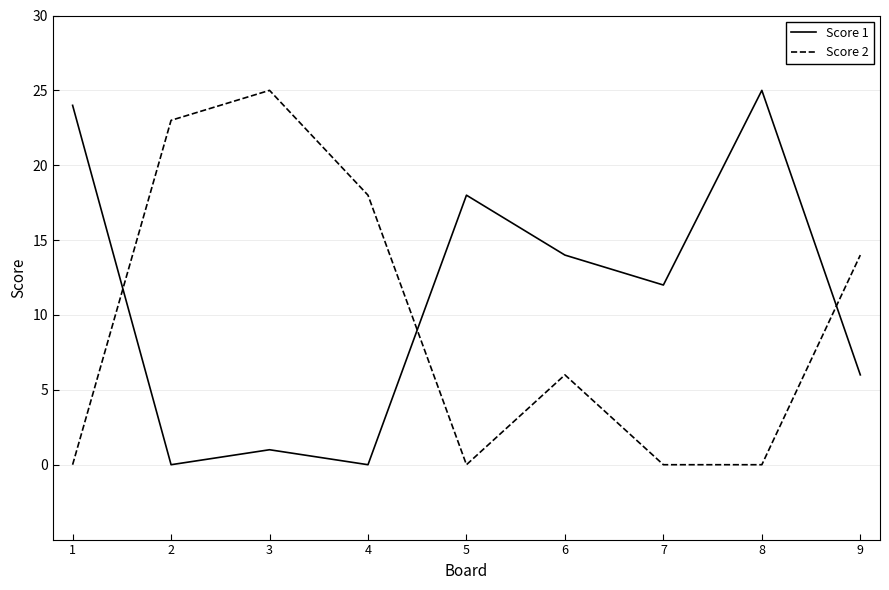

What is the difference between the Score 2 values at 2 and 9?

9